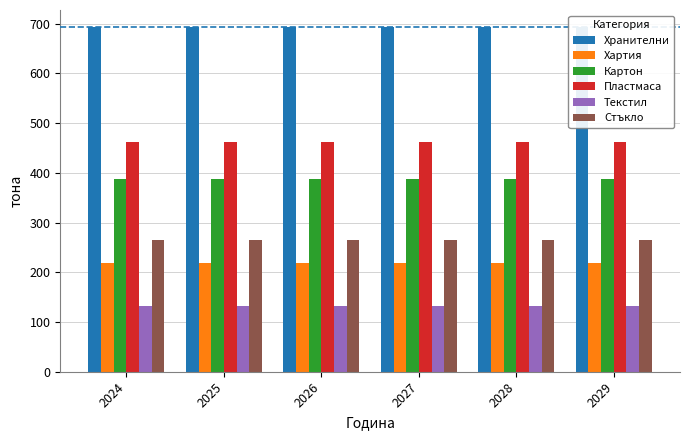

Reading left to right, what are all the values shown in this chart?

Хранителни: 693	693	693	693	693	693
Хартия: 219	219	219	219	219	219
Картон: 387	387	387	387	387	387
Пластмаса: 462	462	462	462	462	462
Текстил: 132	132	132	132	132	132
Стъкло: 264	264	264	264	264	264